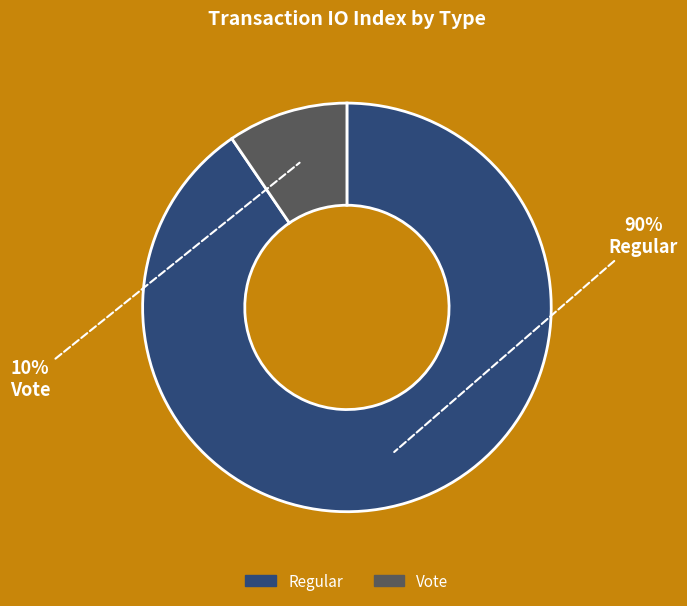

Do Vote and Regular together represent more than half of the pie?

Yes